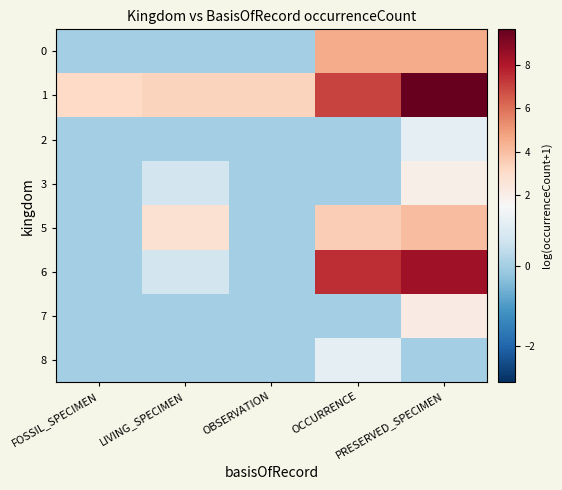

What is the spread (max minus min) of values at PRESERVED_SPECIMEN?

9.6